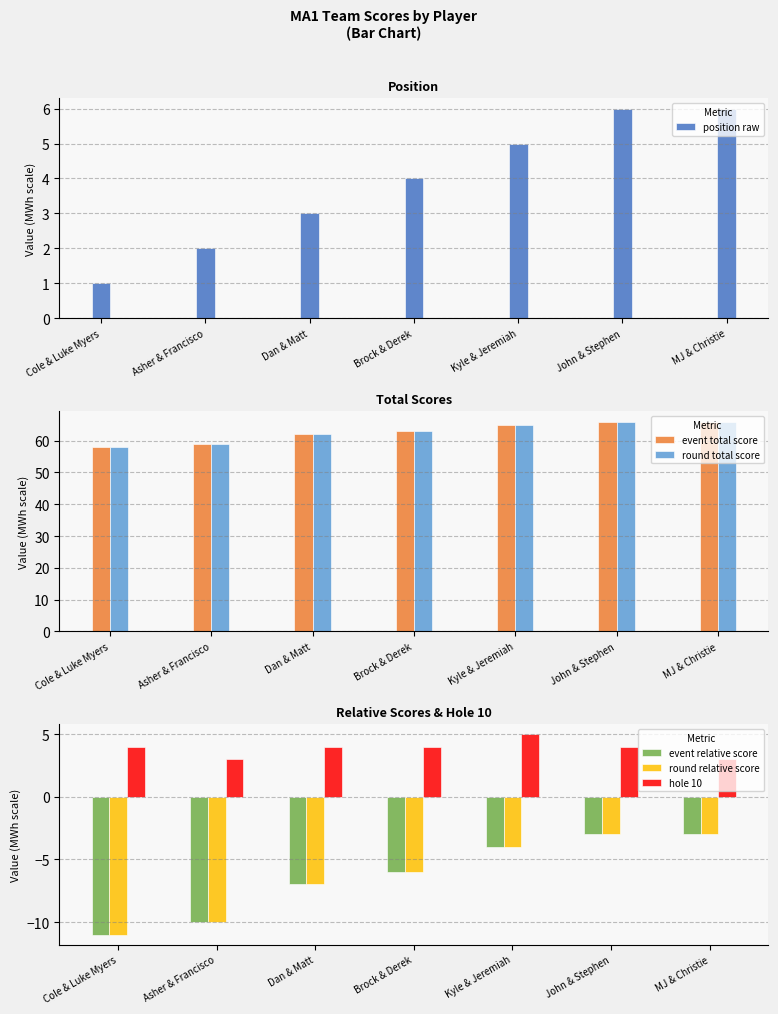

Reading left to right, list all the values displayed in this chart.

position raw: 1	2	3	4	5	6	6
event total score: 58	59	62	63	65	66	66
round total score: 58	59	62	63	65	66	66
event relative score: -11	-10	-7	-6	-4	-3	-3
round relative score: -11	-10	-7	-6	-4	-3	-3
hole 10: 4	3	4	4	5	4	3